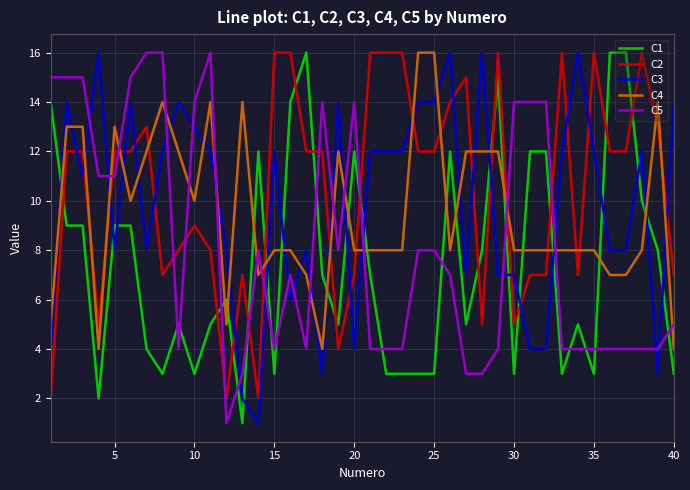

Which series ends up on top after the final intersection of C1 and C3?

C3